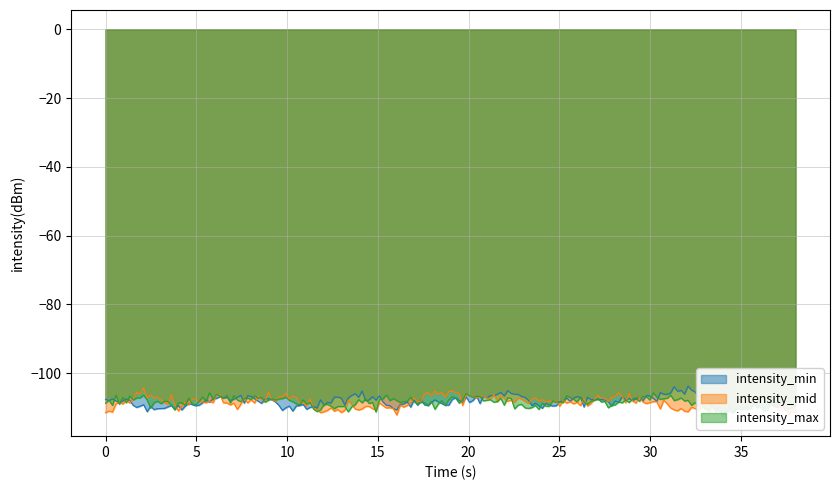

The value of intensity_max at 11 is -37.4. True or false?

False